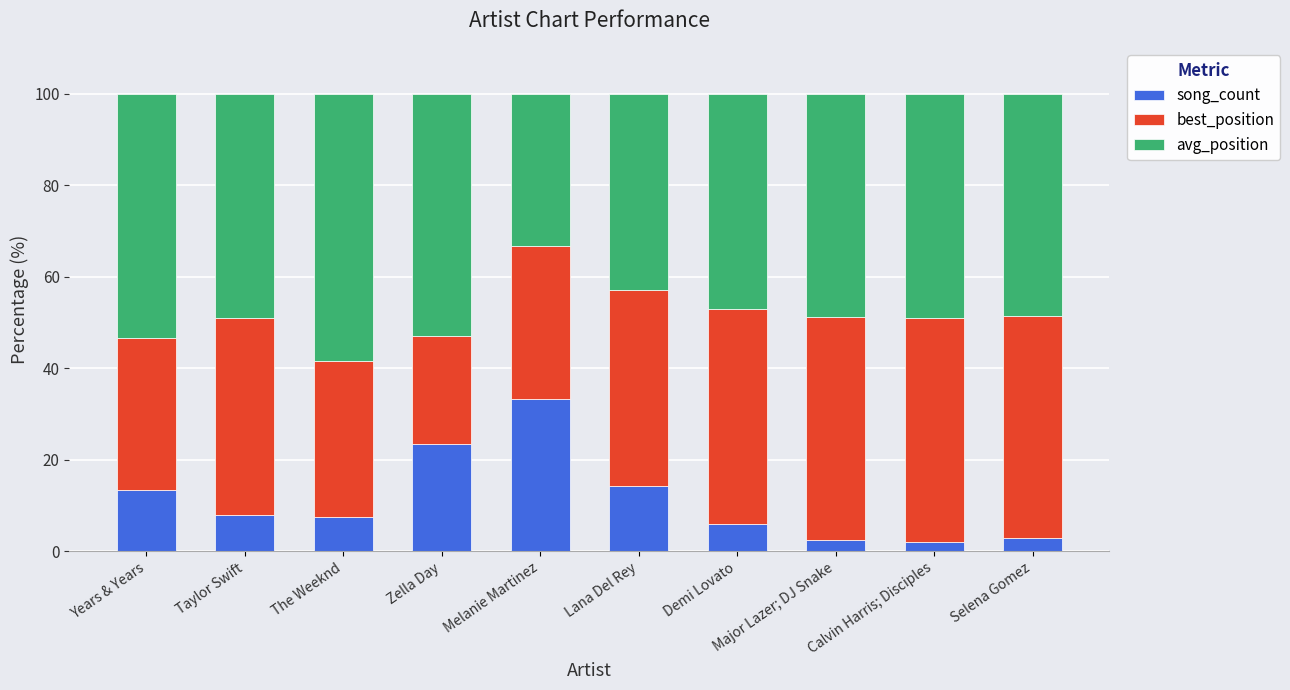

What is the total value across all series at Lana Del Rey?

100.0